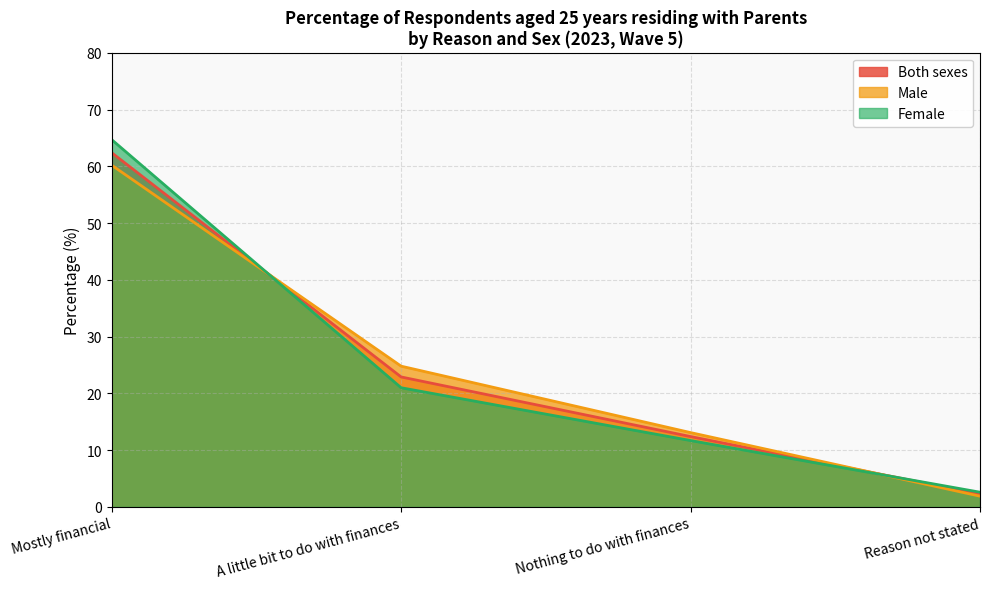

True or false: Male has more than 0 points higher than both neighbors.

False